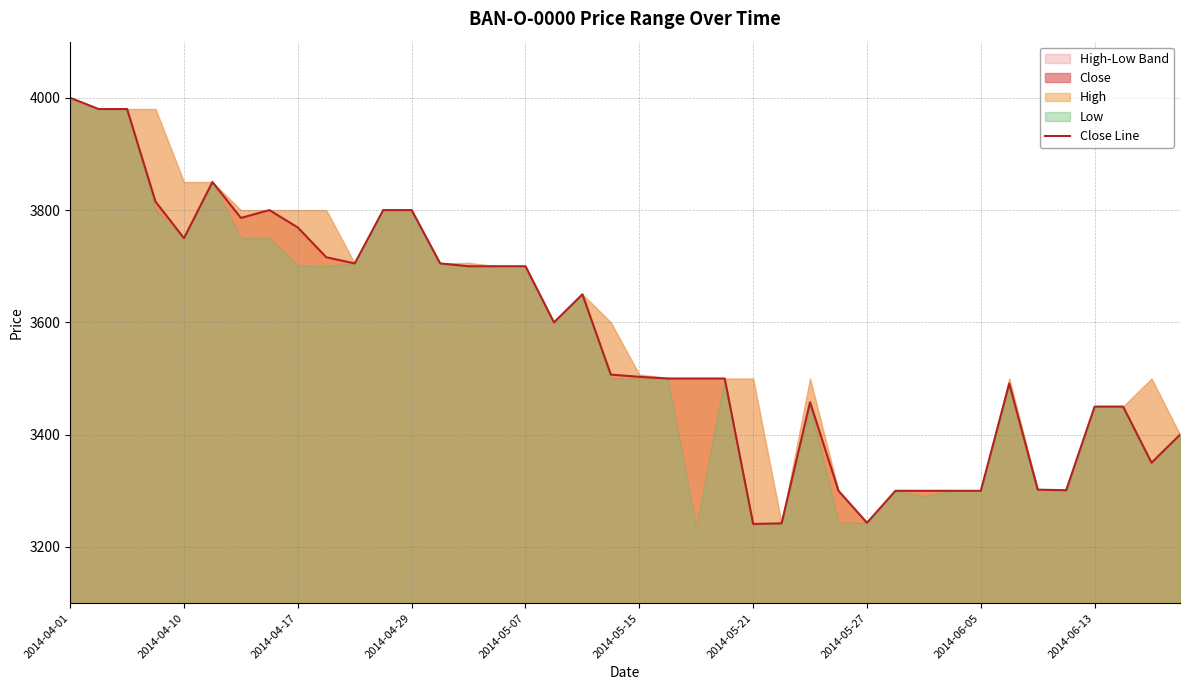

Reading right to left, list all the values displayed in this chart.

3400	3350	3450	3450	3301	3302	3491	3300	3300	3300	3300	3243	3300	3458	3242	3241	3500	3500	3500	3503	3507	3650	3600	3700	3700	3700	3705	3800	3800	3705	3716	3769	3800	3786	3850	3750	3815	3980	3980	4000